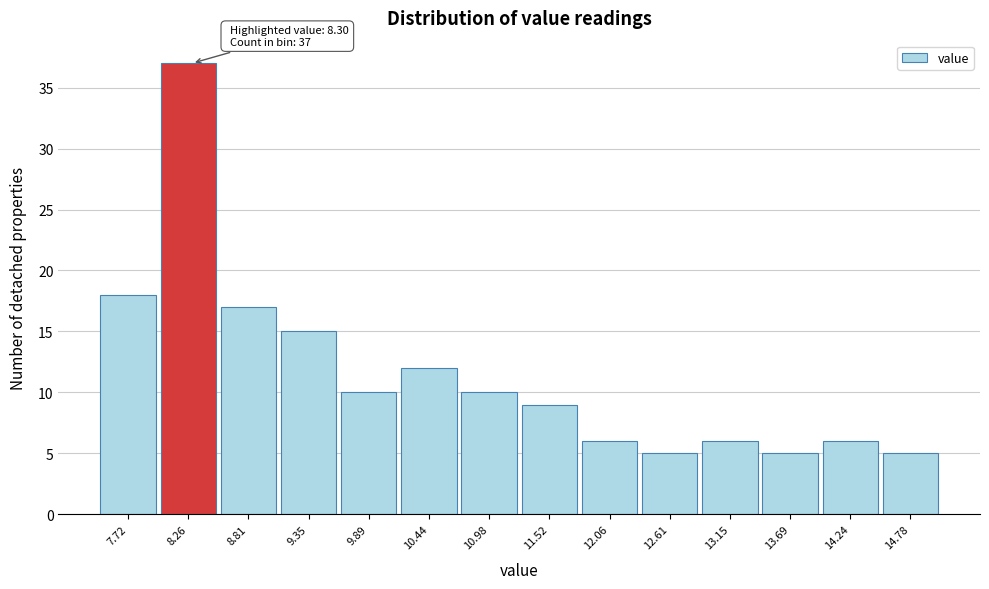

Which range on the x-axis has the tallest bar?

8.0 to 8.5